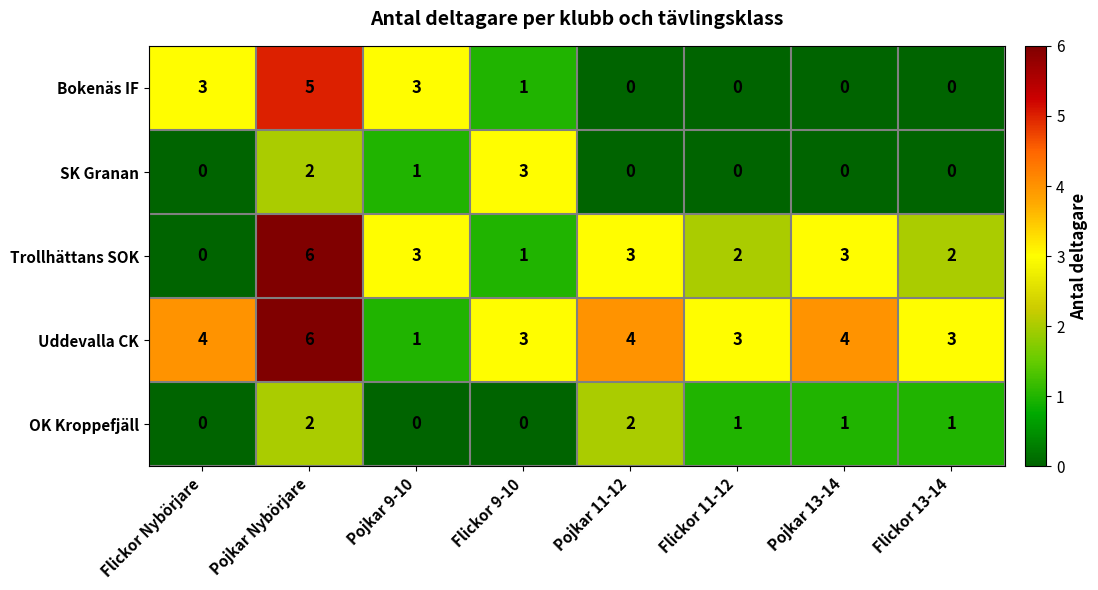

How many SK Granan values are between 0 and 2?

7